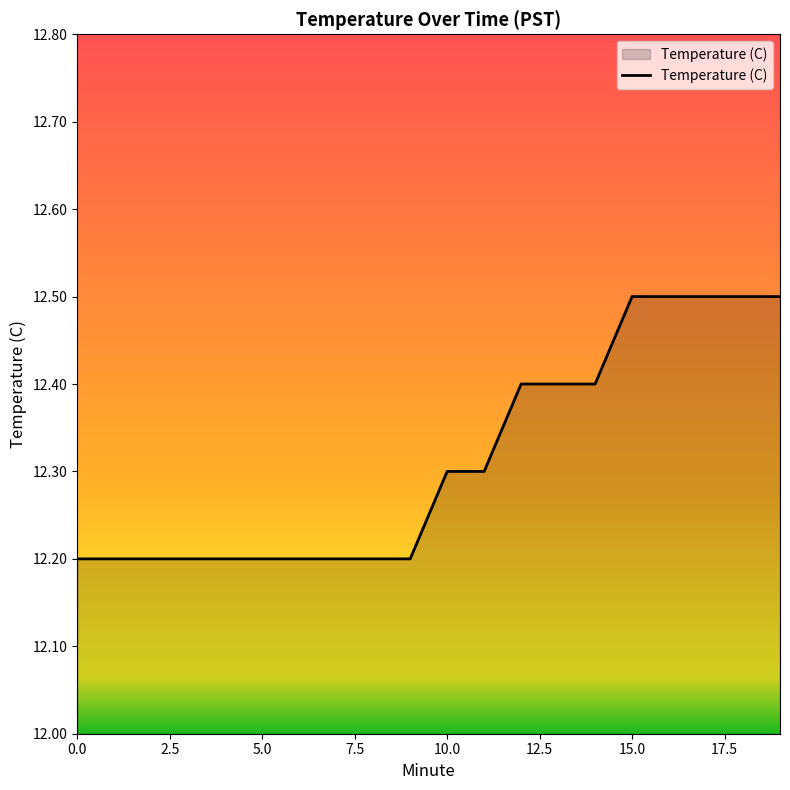

What is the maximum value shown in the chart?

12.5